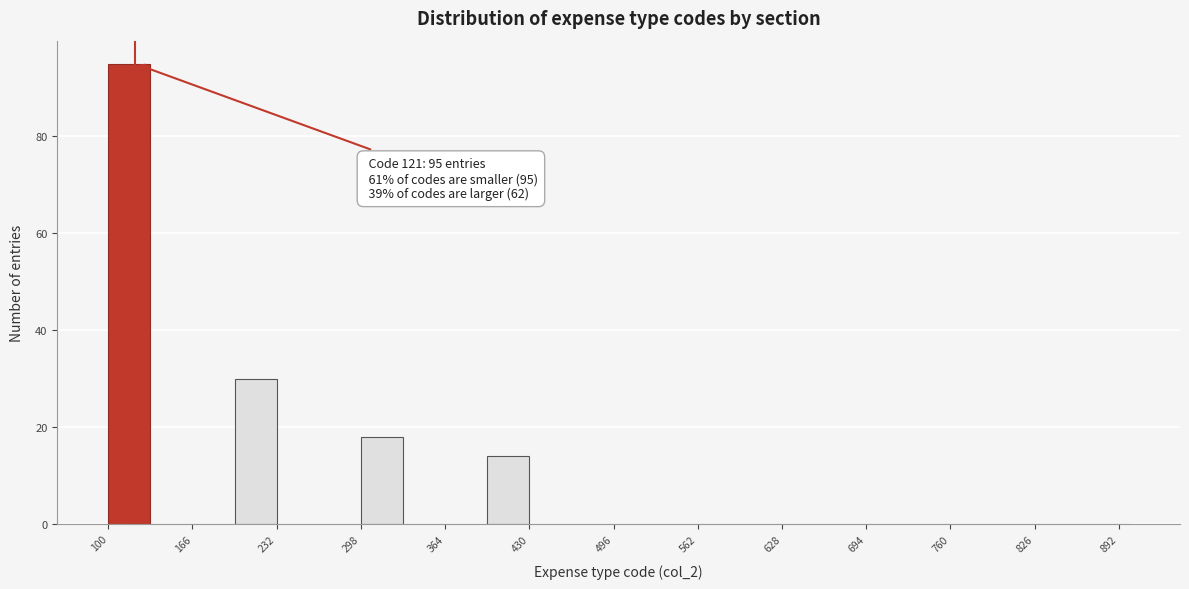

Around what value on the x-axis is the tallest bar? Give the approximate position of its centre, as read against the axis.

120